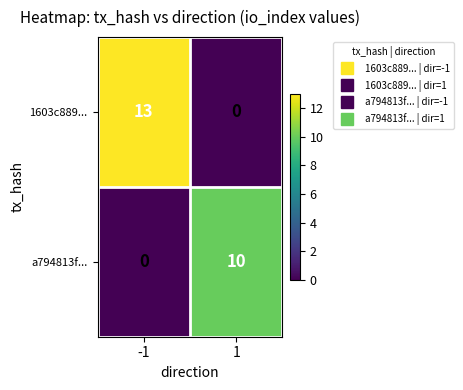

What is the approximate value of 1603c889... at -1, to the nearest 5?

15